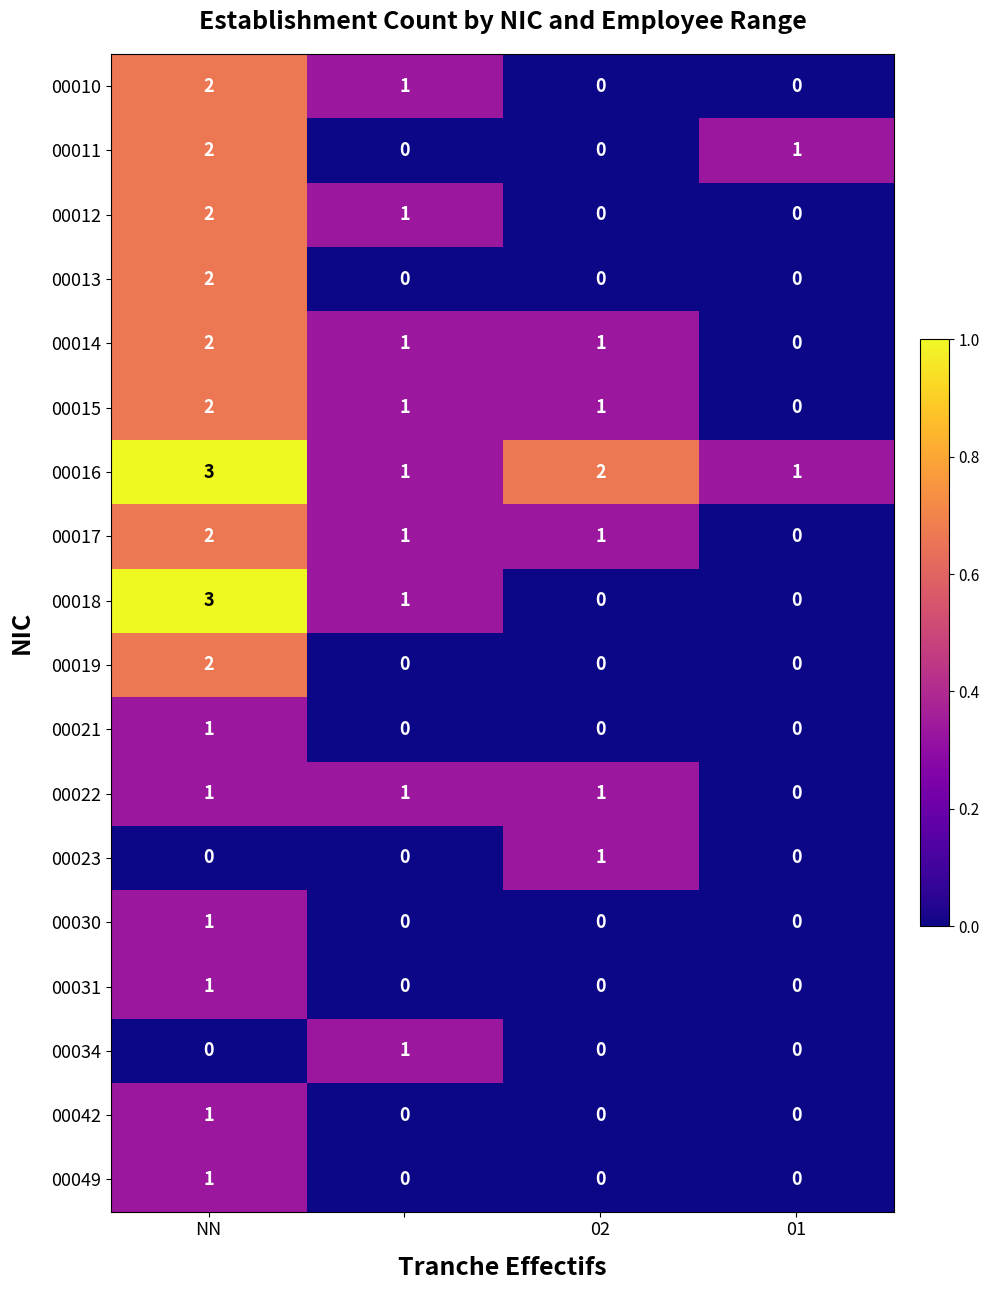

Count the 00042 values in the range 0 to 1.

4